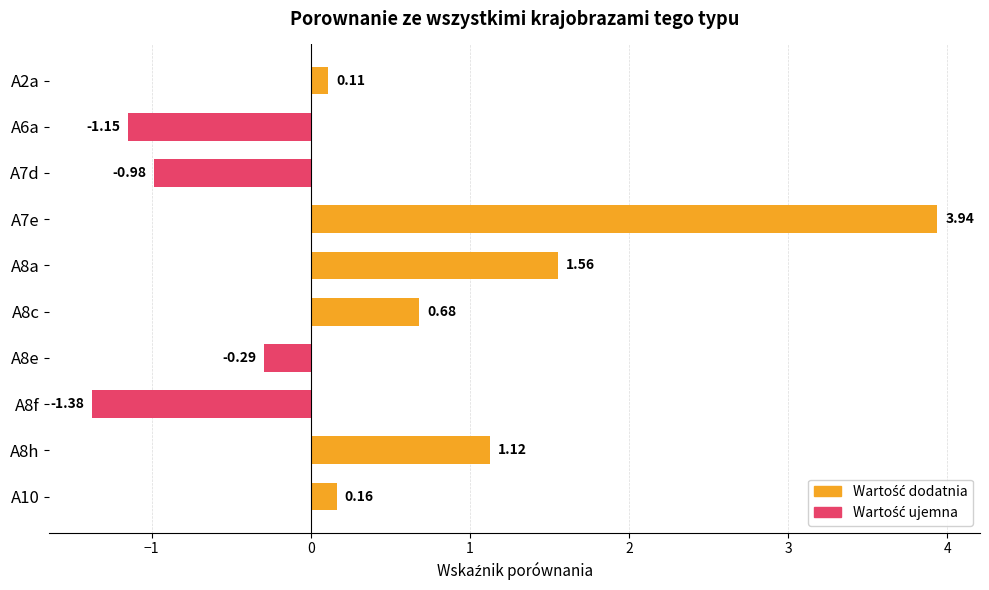

List the labels in order of value, smallest first.

A8f, A6a, A7d, A8e, A2a, A10, A8c, A8h, A8a, A7e